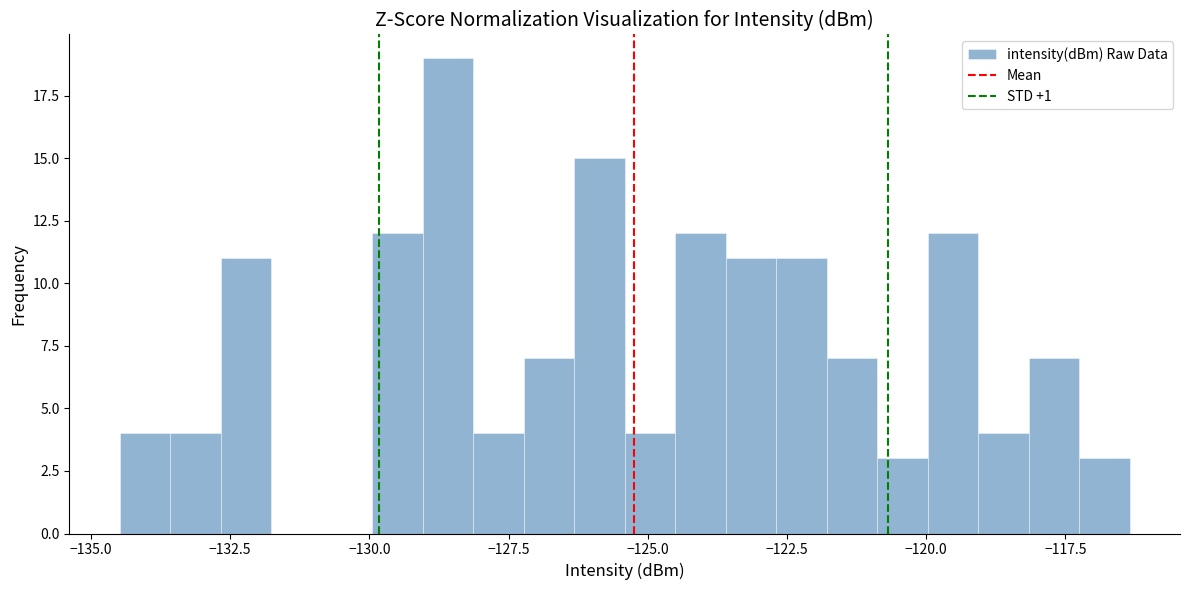

Around what value on the x-axis is the tallest bar? Give the approximate position of its centre, as read against the axis.

-128.5